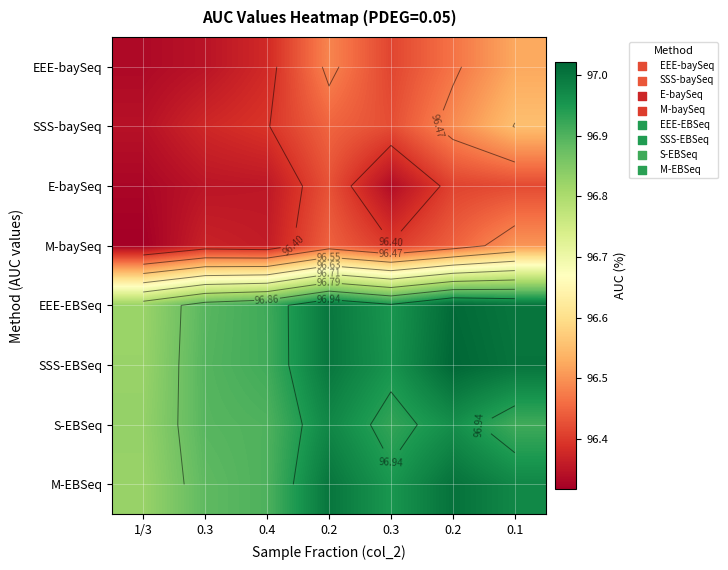

At how many categories does at least one series exceed 96?

7